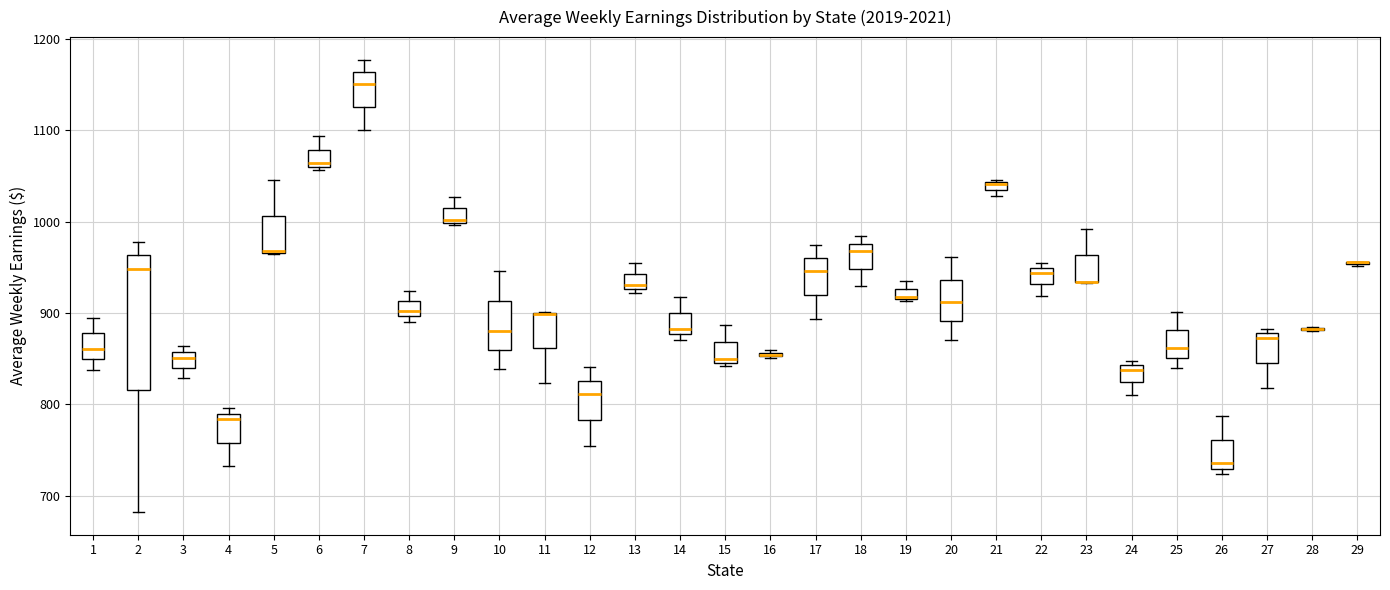

Which box is the tallest, from its lower edge to its upper edge?

2